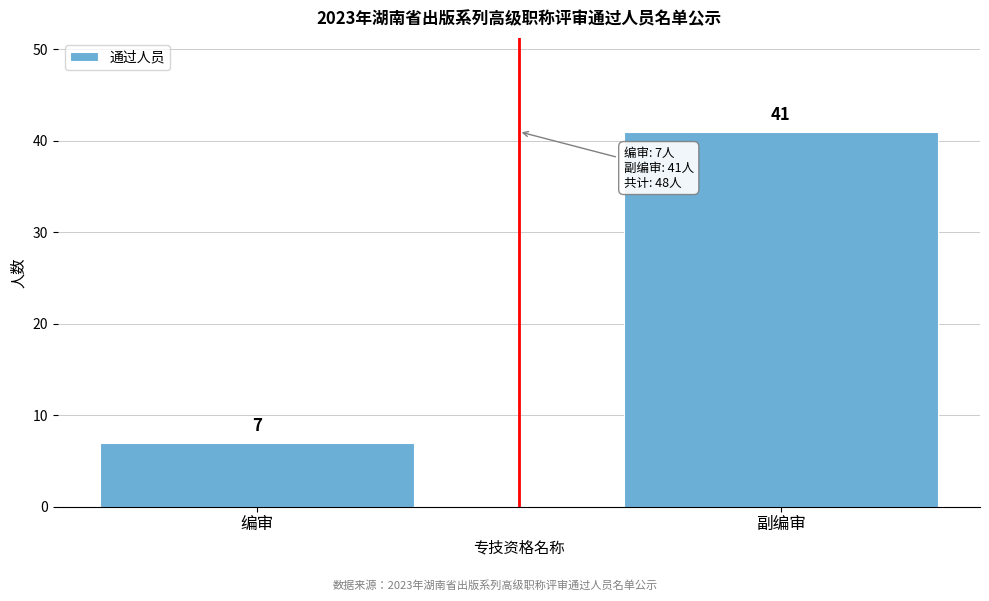

Reading right to left, extract all data points from this chart.

副编审=41	编审=7